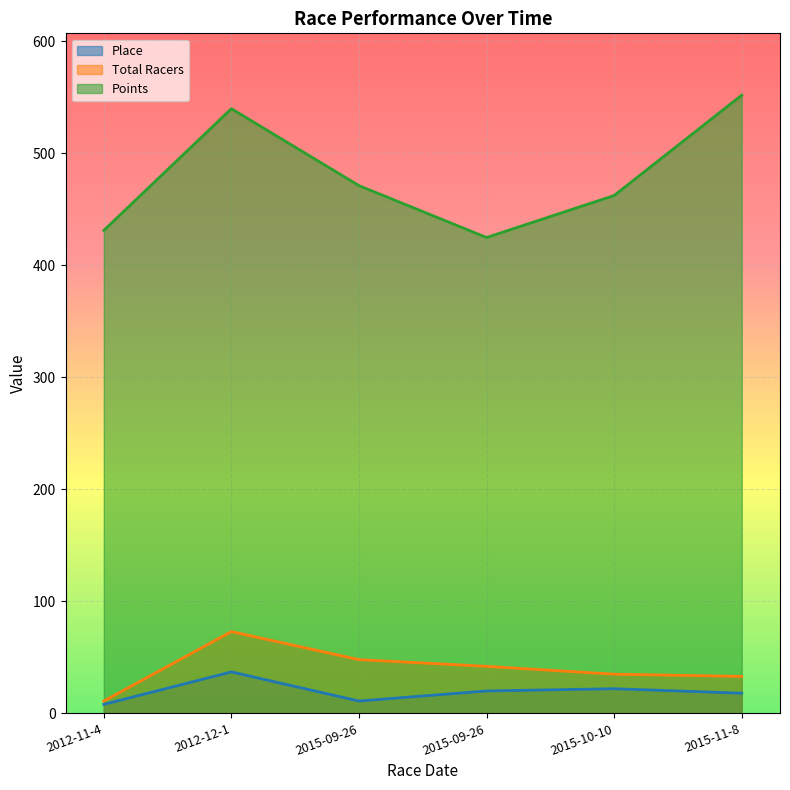

Reading left to right, list all the values displayed in this chart.

Place: 2012-11-4=8.0	2012-12-1=37.0	2015-09-26=11.0	2015-09-26=20.0	2015-10-10=22.0	2015-11-8=18.0
Total Racers: 2012-11-4=11.0	2012-12-1=73.0	2015-09-26=48.0	2015-09-26=42.0	2015-10-10=35.0	2015-11-8=33.0
Points: 2012-11-4=431.3	2012-12-1=540.0	2015-09-26=471.3	2015-09-26=425.0	2015-10-10=462.5	2015-11-8=552.1